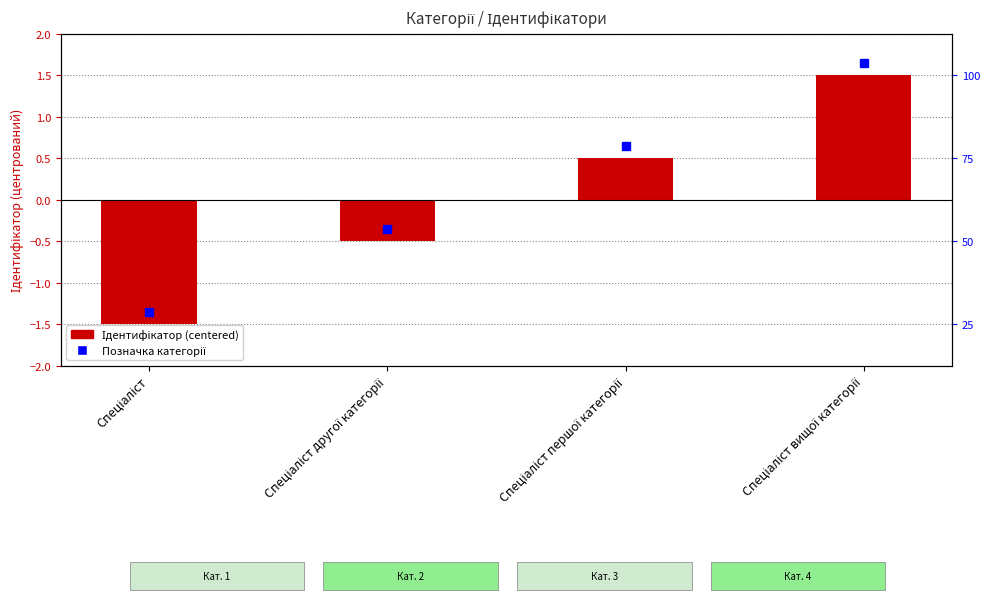

At which category does the chart reach its peak across all series?

Спеціаліст вищої категорії